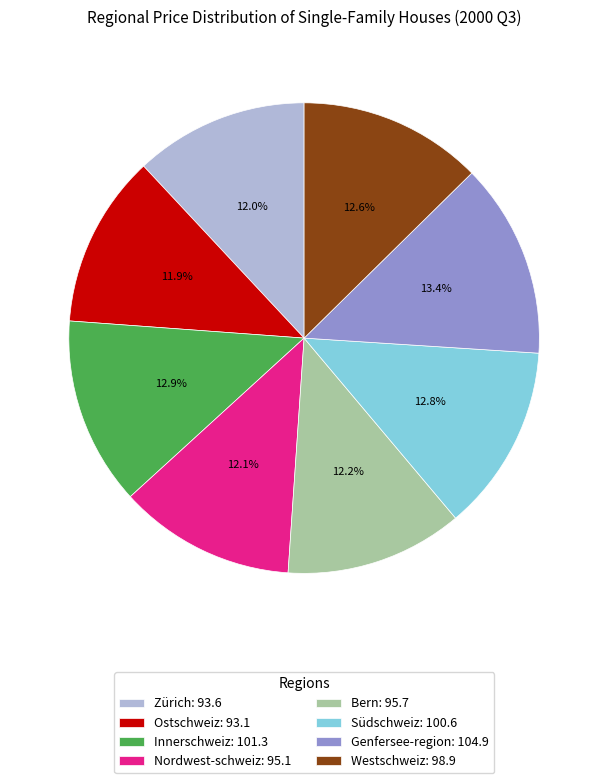

Which has a higher value, Zürich: 93.6 or Innerschweiz: 101.3?

Innerschweiz: 101.3